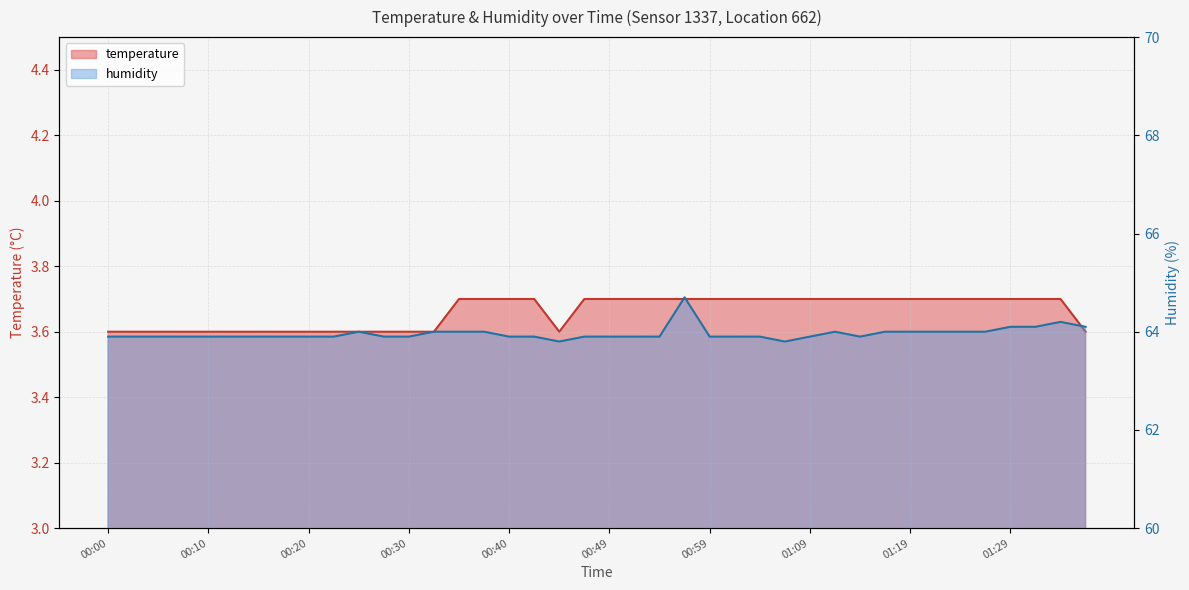

What is the highest value of the humidity series?

64.7